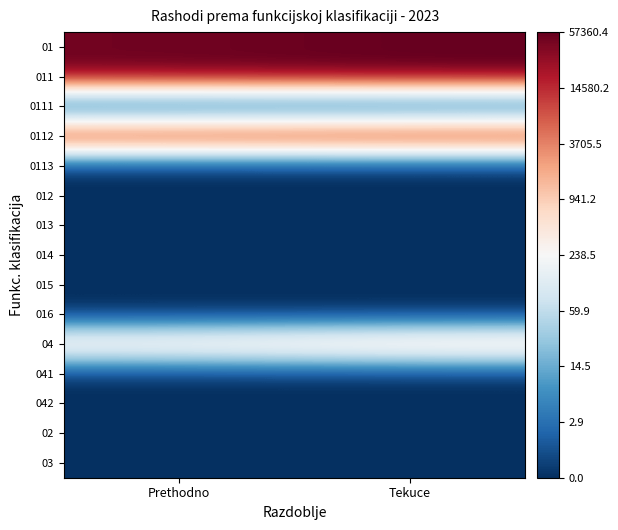

What is the total value across all series at Prethodno?

39.3